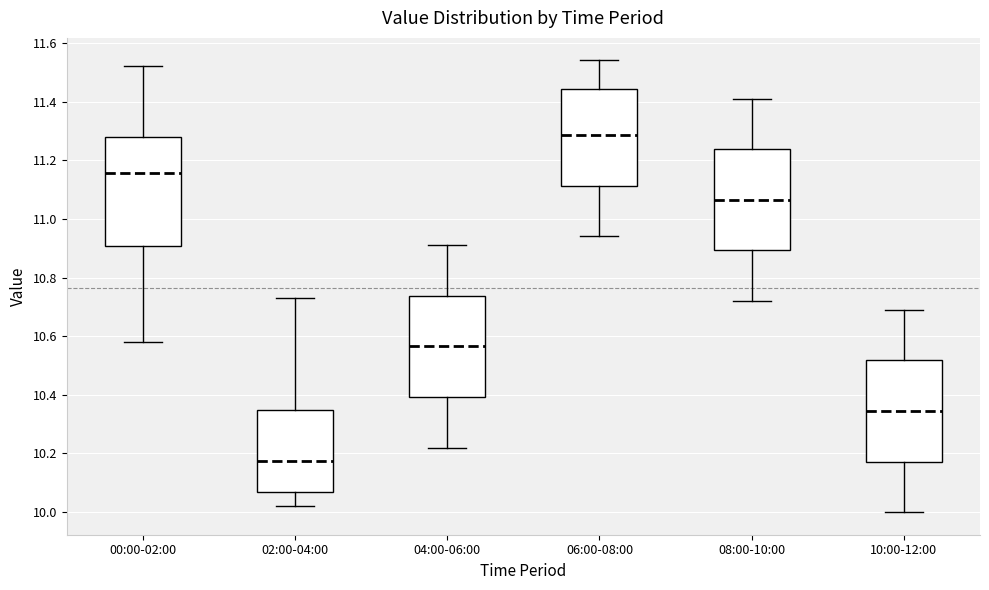

Which box is the tallest, from its lower edge to its upper edge?

00:00-02:00